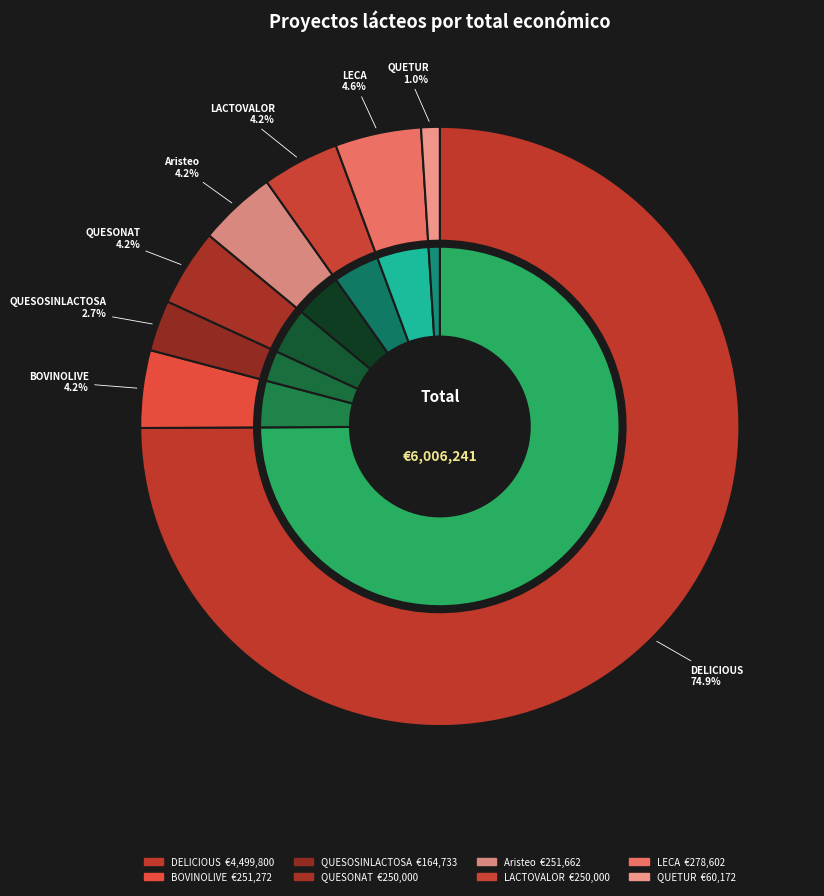

Which category has the smallest portion of the pie?

QUETUR